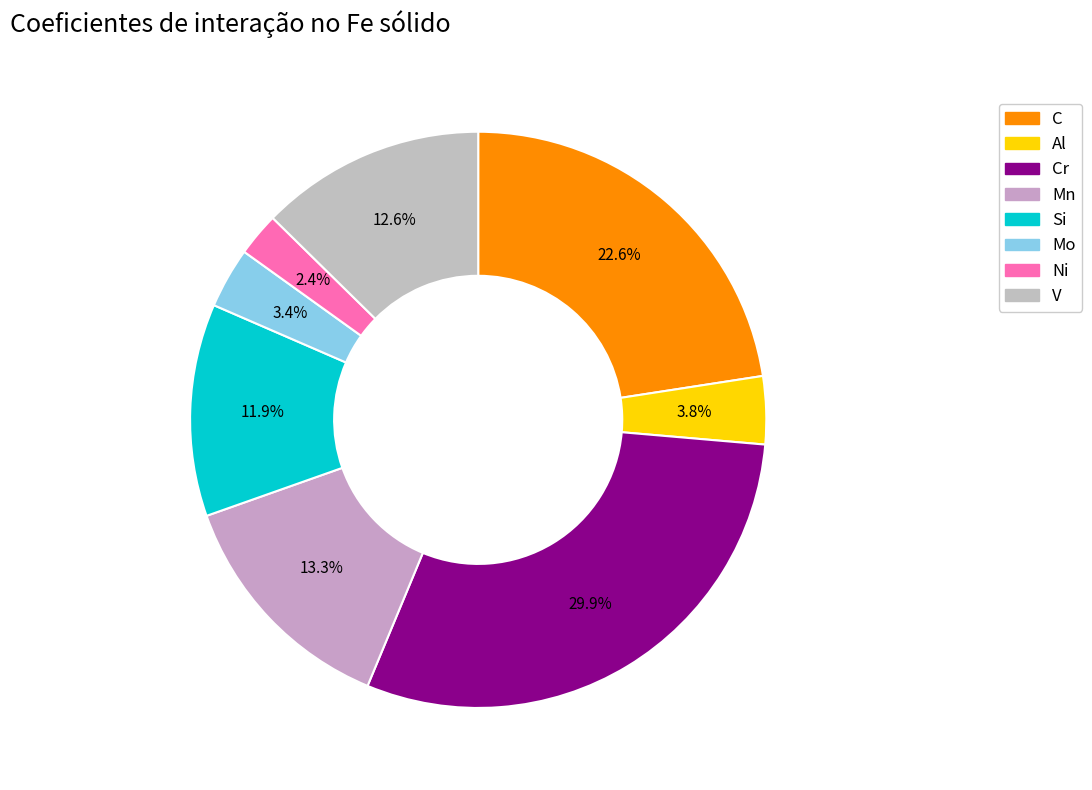

To the nearest percent, what portion does Al represent?

4%